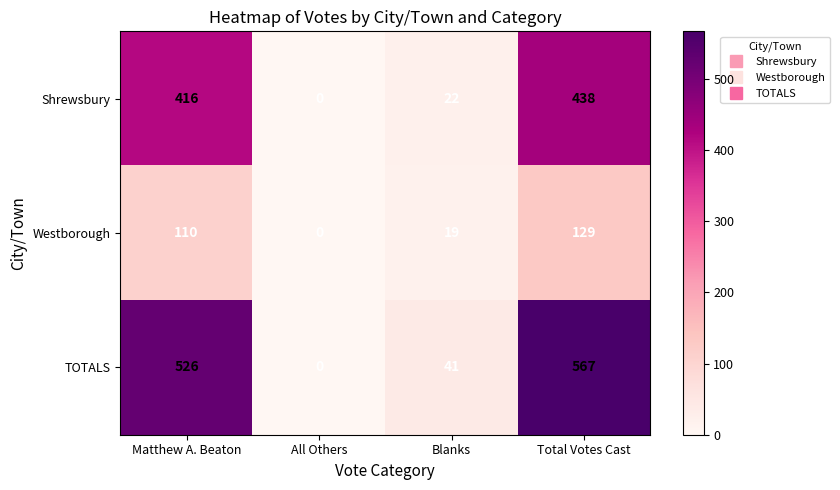

List the series in order of their overall mean, lowest first.

Westborough, Shrewsbury, TOTALS